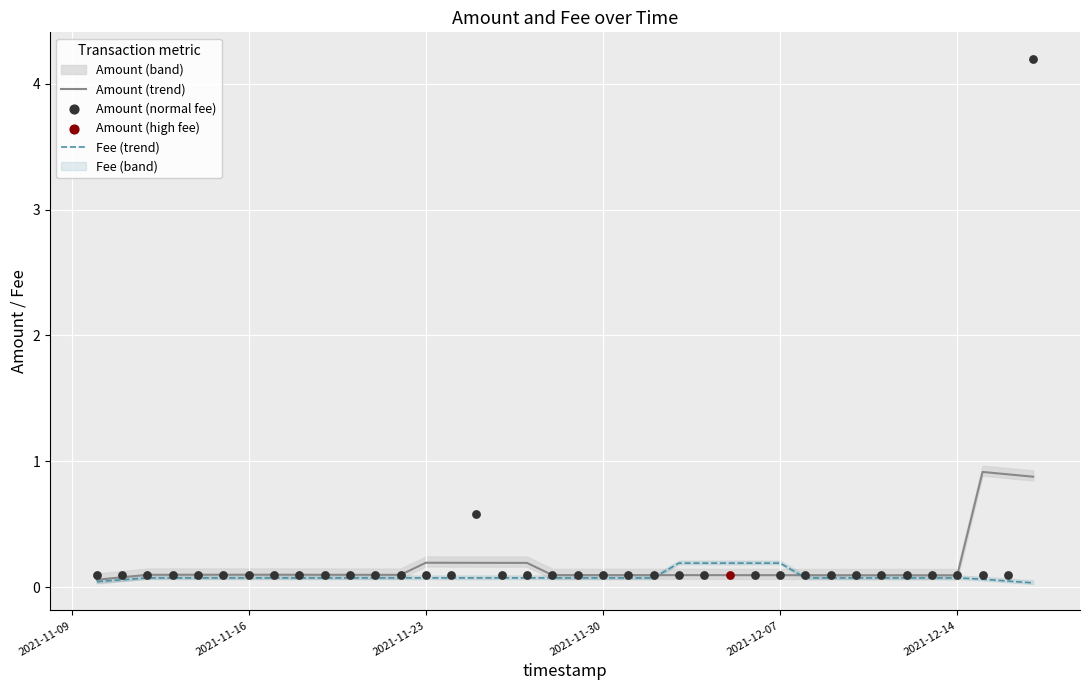

The Amount (trend) series shows 0.1 at 2021-11-16. True or false?

True